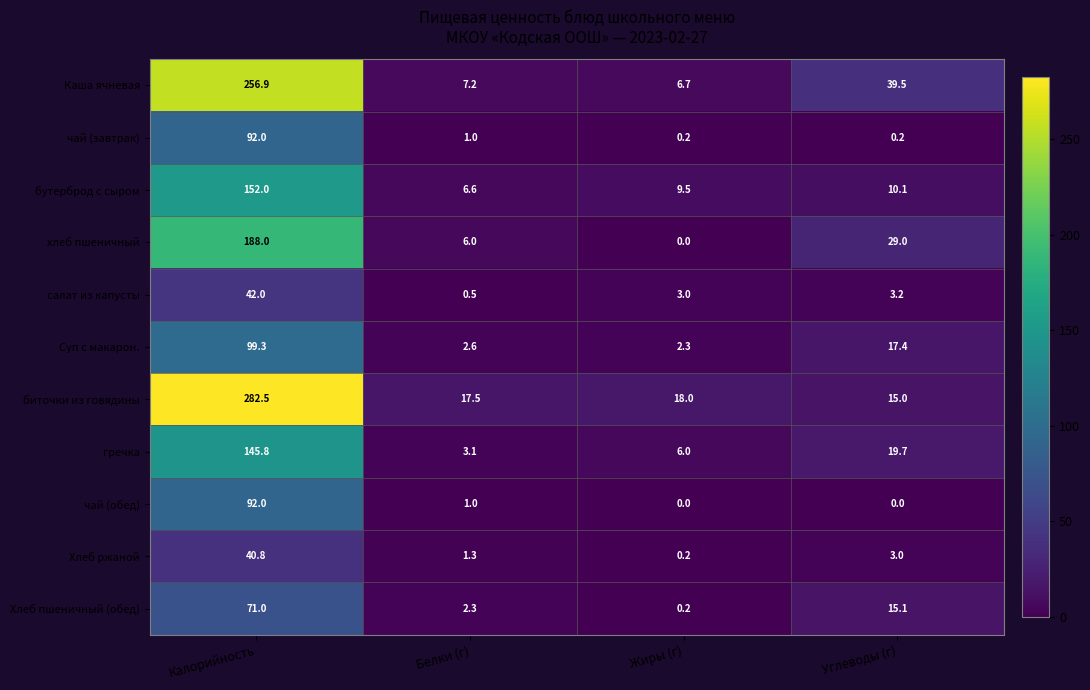

At which category is the sum across all series the highest?

Калорийность